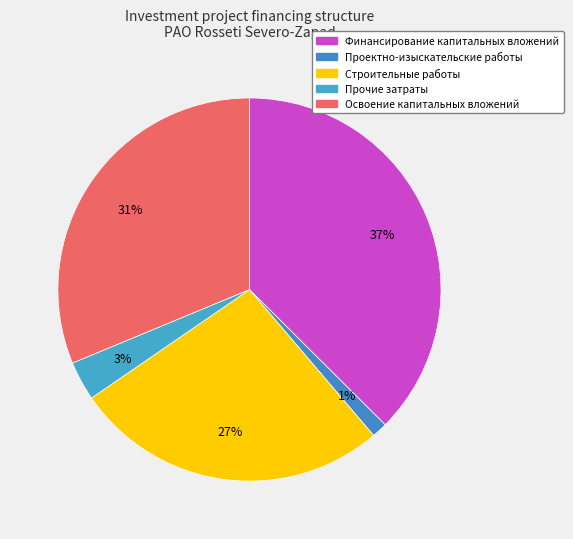

To the nearest percent, what percentage of the pie is Освоение капитальных вложений?

31%